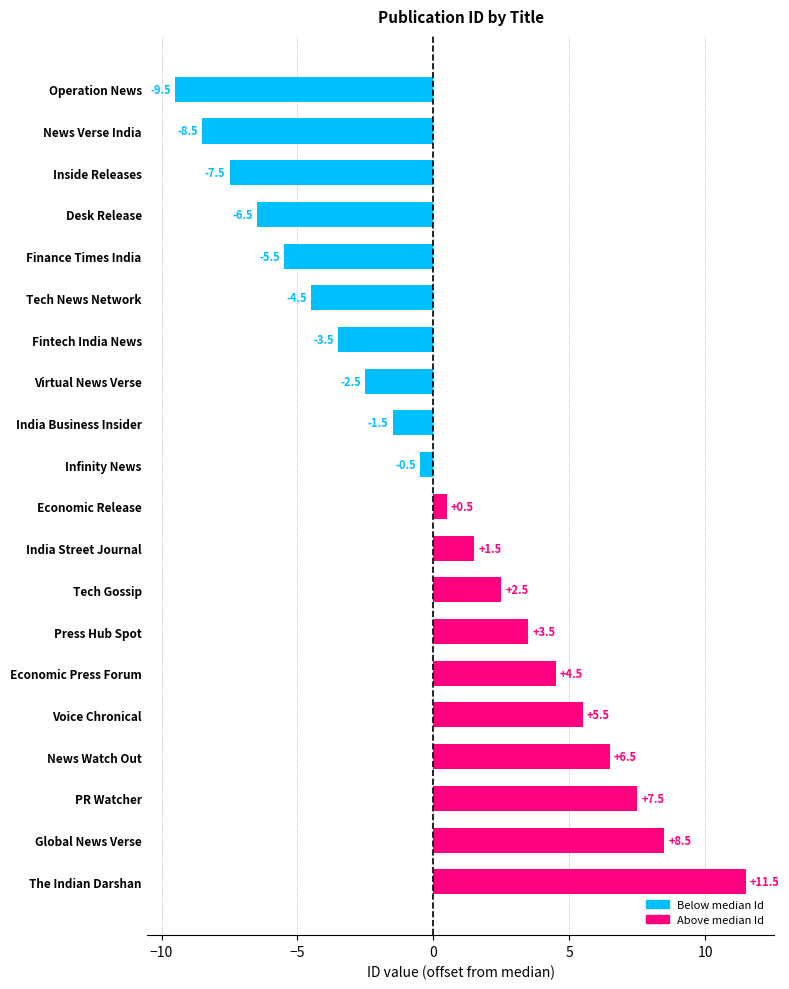

Which has a higher value, Virtual News Verse or Infinity News?

Infinity News